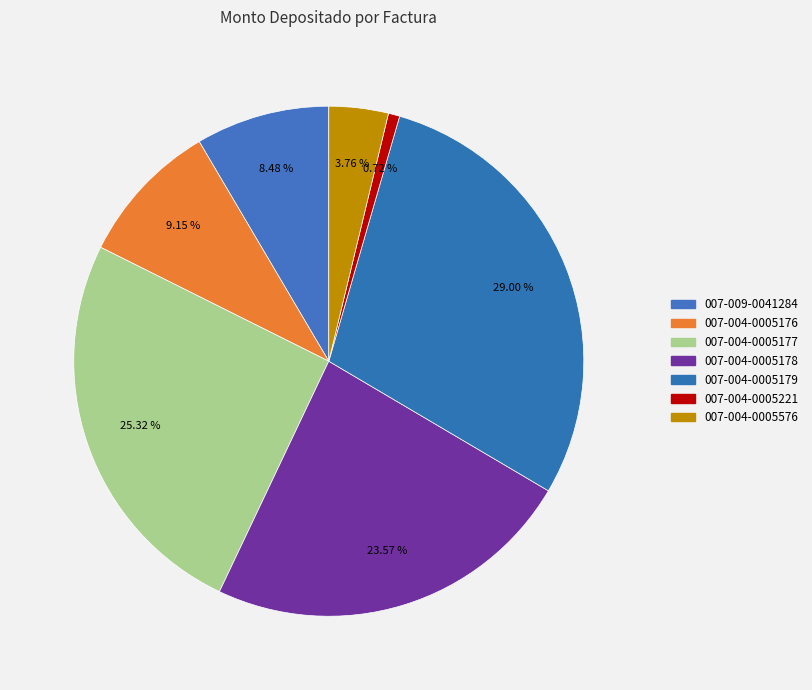

Rank the categories by value from highest to lowest.

007-004-0005179, 007-004-0005177, 007-004-0005178, 007-004-0005176, 007-009-0041284, 007-004-0005576, 007-004-0005221